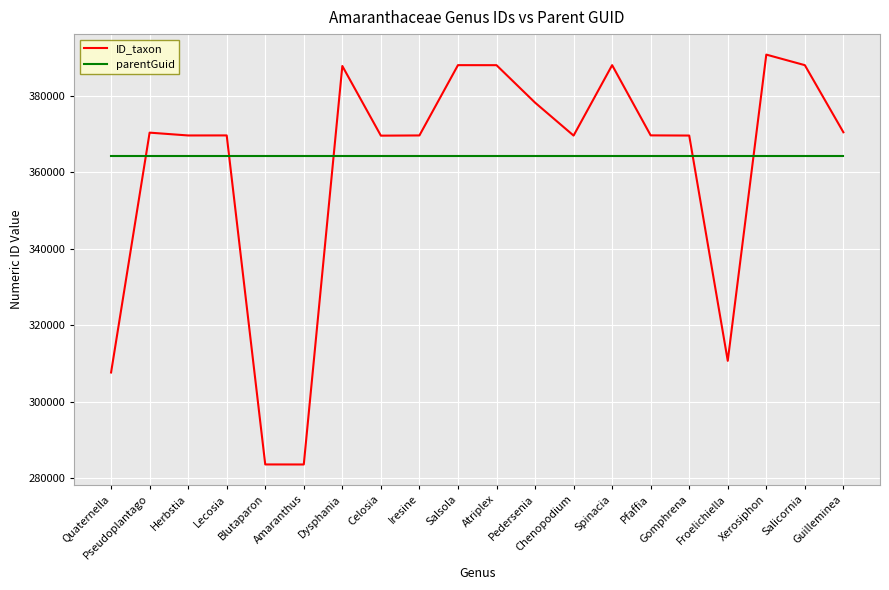

Where does the ID_taxon series first go above 369682?

Pseudoplantago